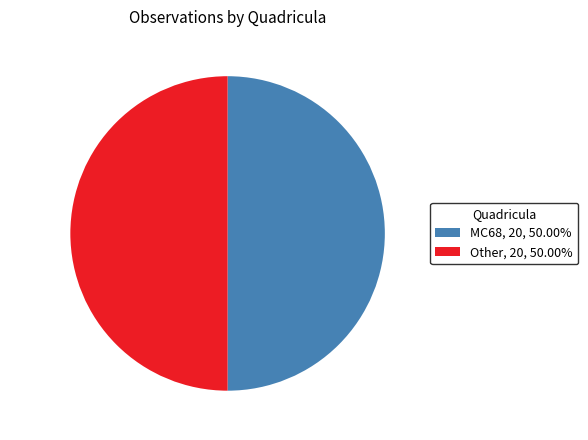

Do Other and MC68 together represent more than half of the pie?

Yes